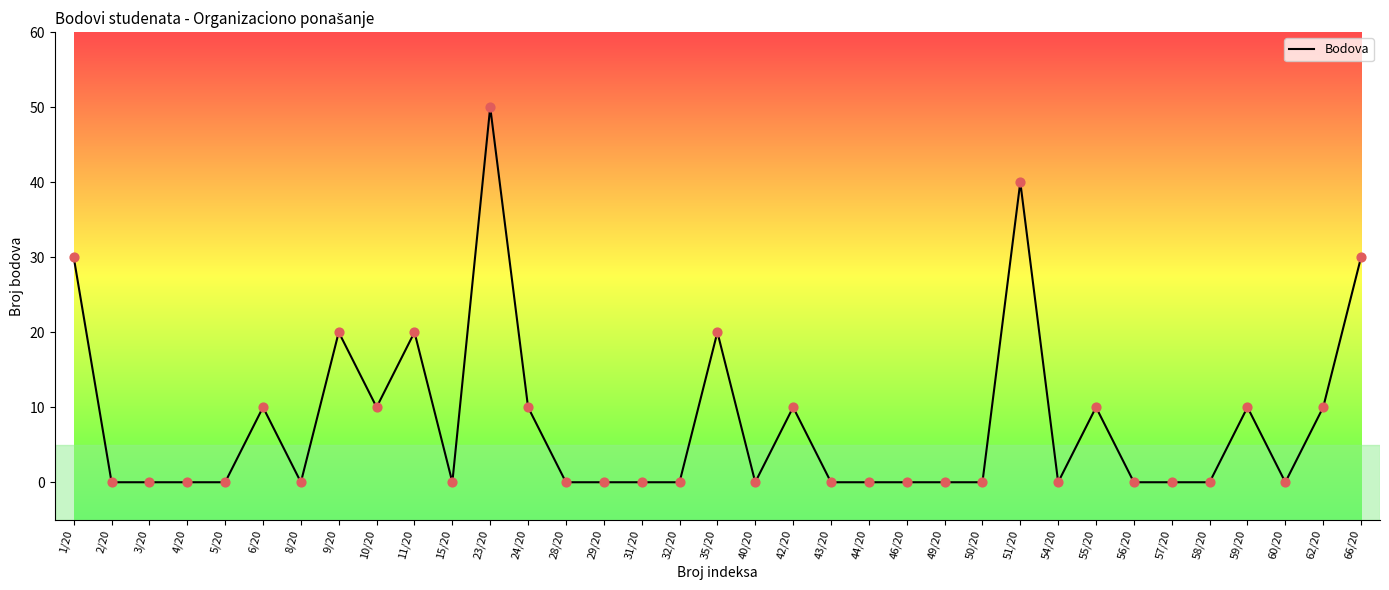

Approximately how many times larger is the value at 23/20 compared to 62/20?

5.0